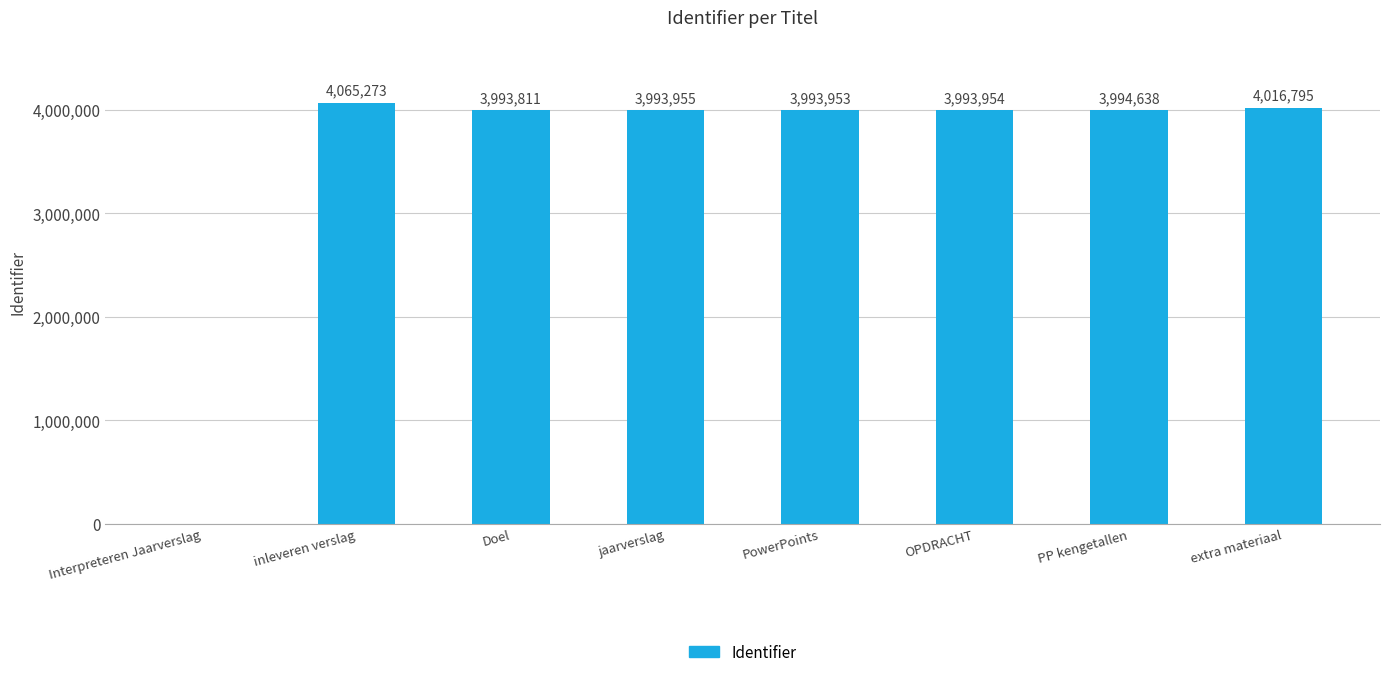

How many categories are shown in the chart?

8